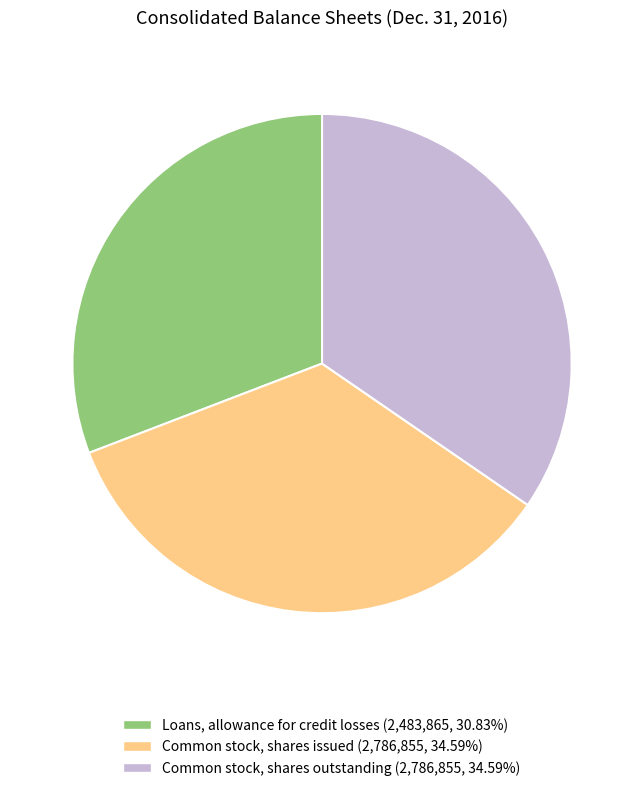

Is Common stock, shares outstanding the majority of the pie?

No